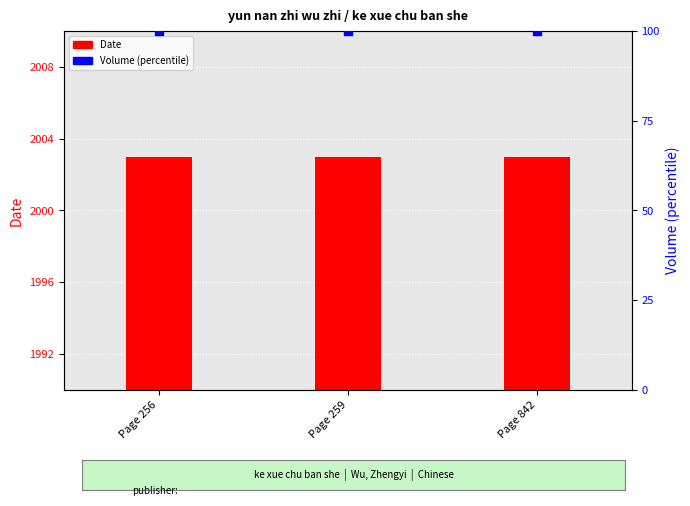

Which series has the largest total across all categories?

Date